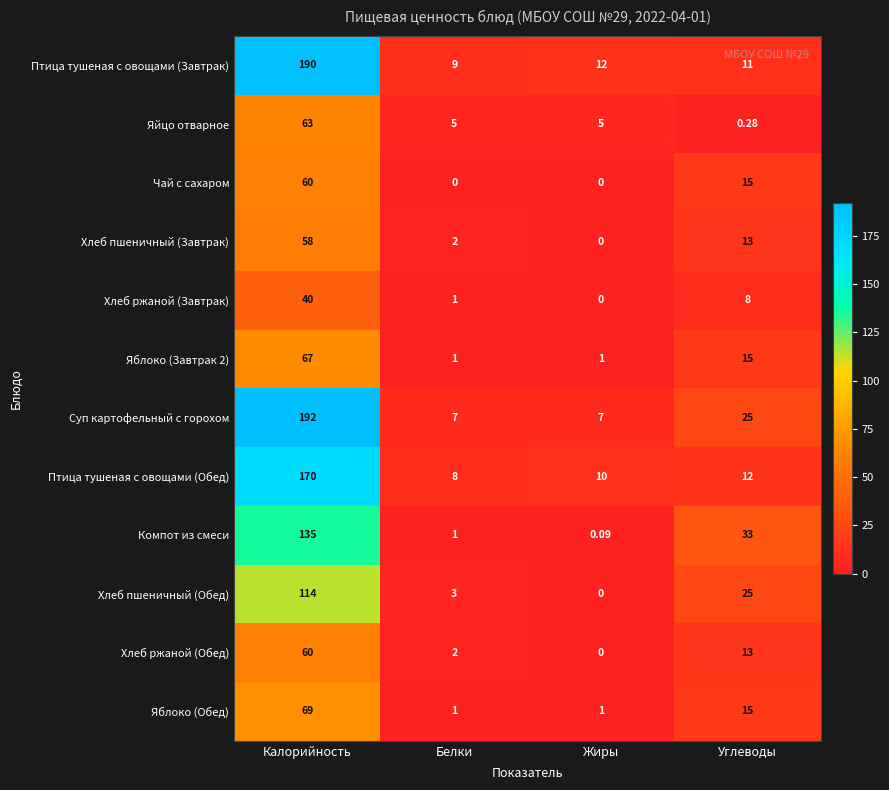

Which series has the largest total across all categories?

Суп картофельный с горохом